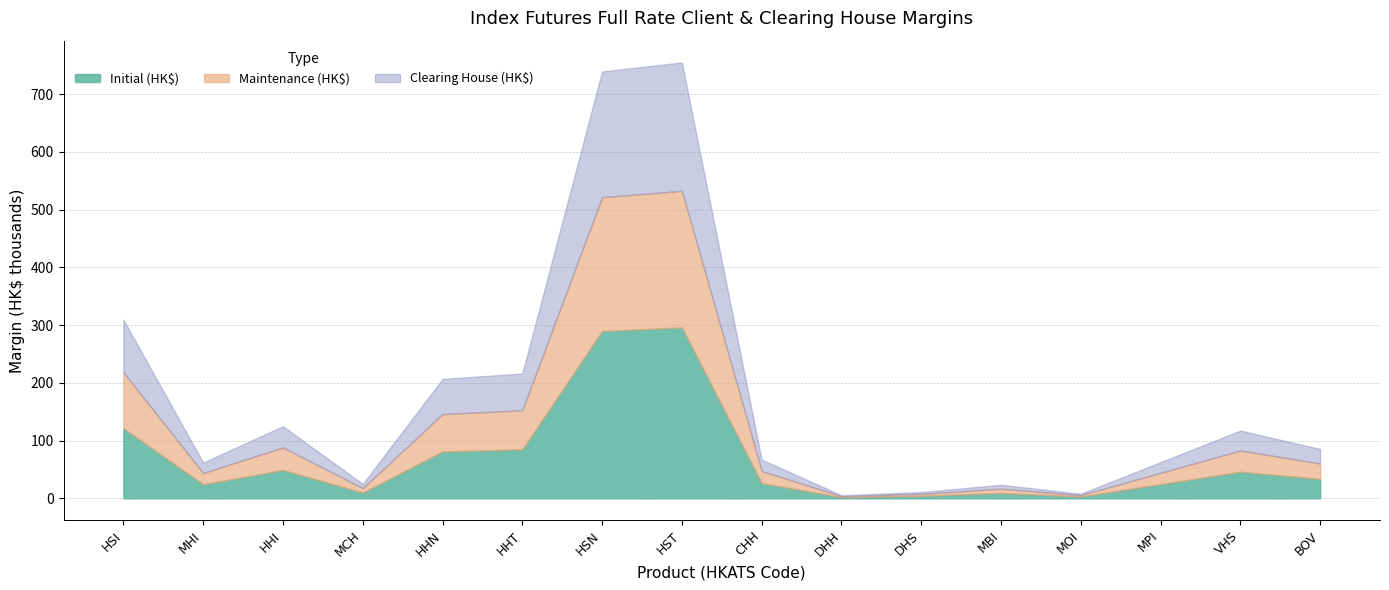

At which label is Initial (HK$) closest to 148919?

HSI